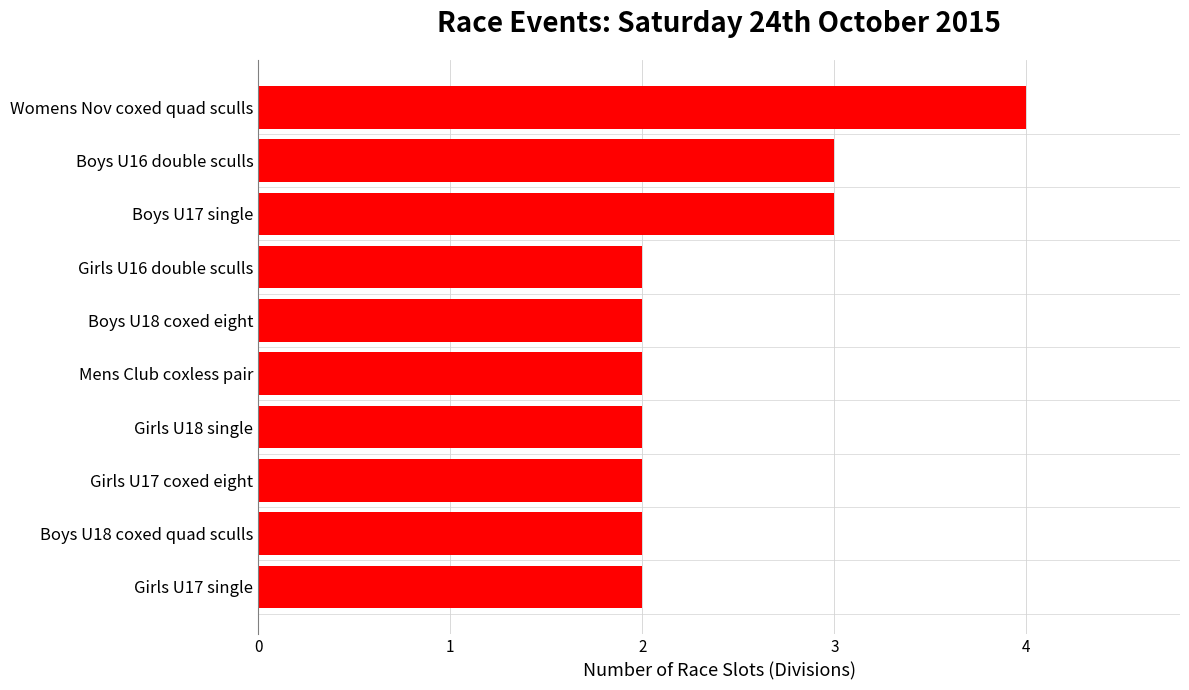

Which label corresponds to the largest value in the chart?

Womens Nov coxed quad sculls